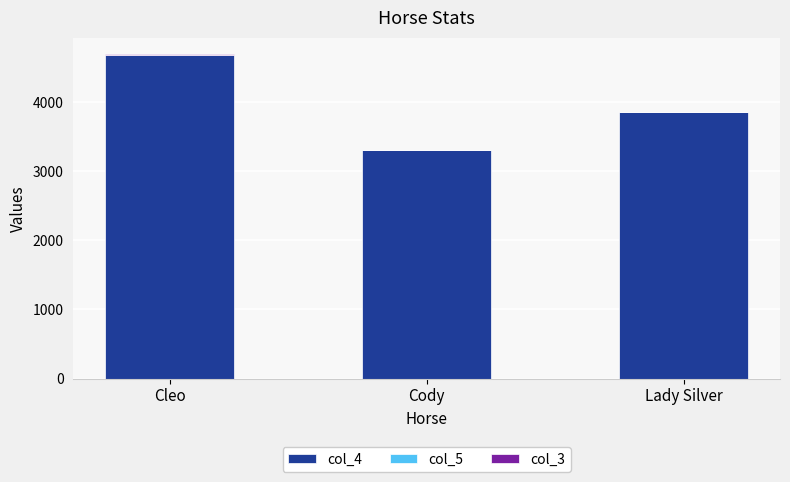

The col_4 series shows 5279 at Cody. True or false?

False